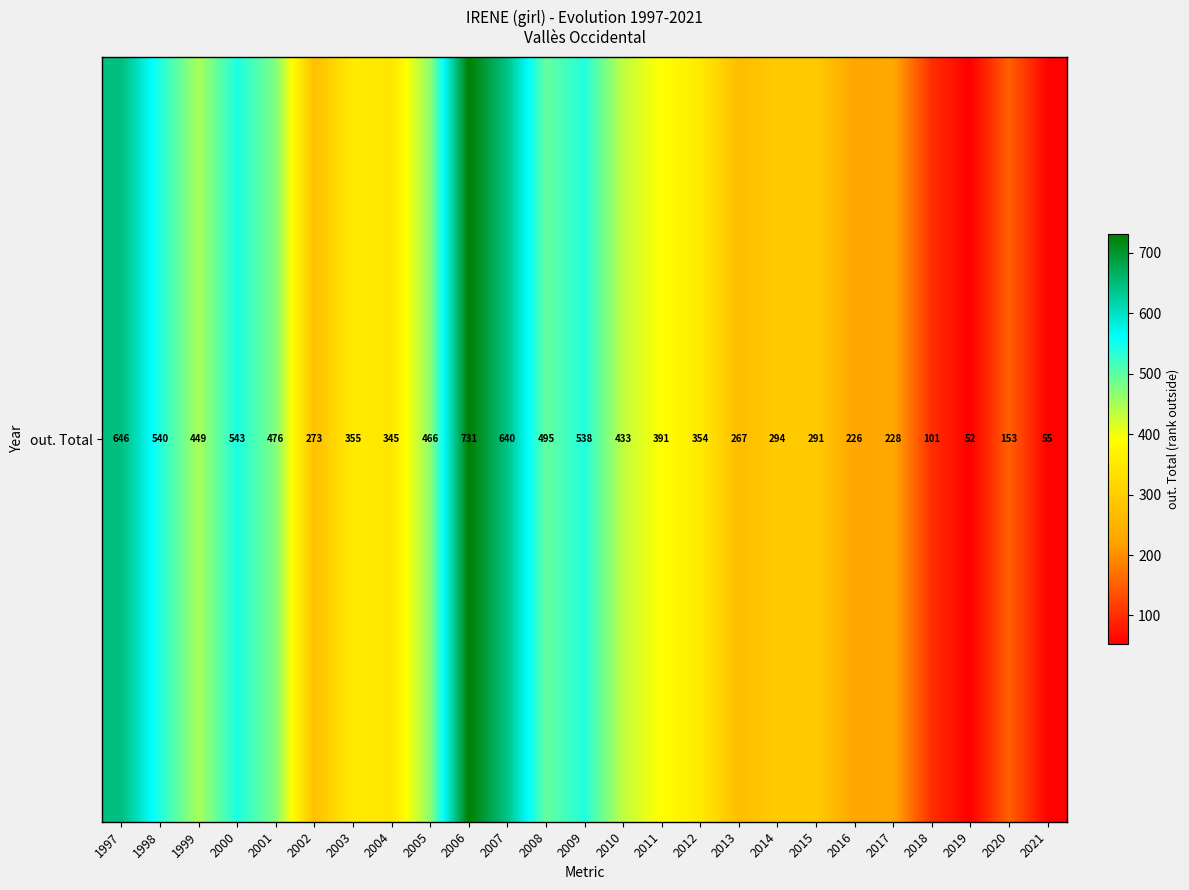

How many values are below 355?

12